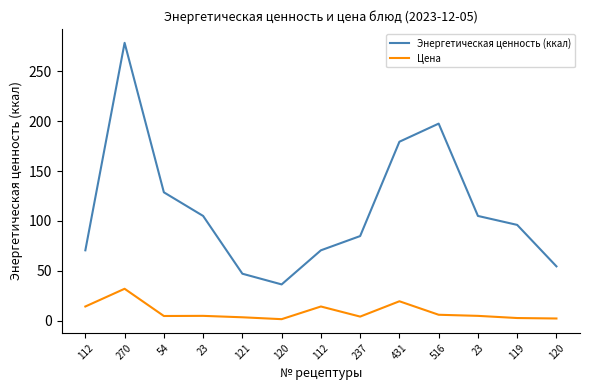

Is this an area chart (filled region under the line)?

No